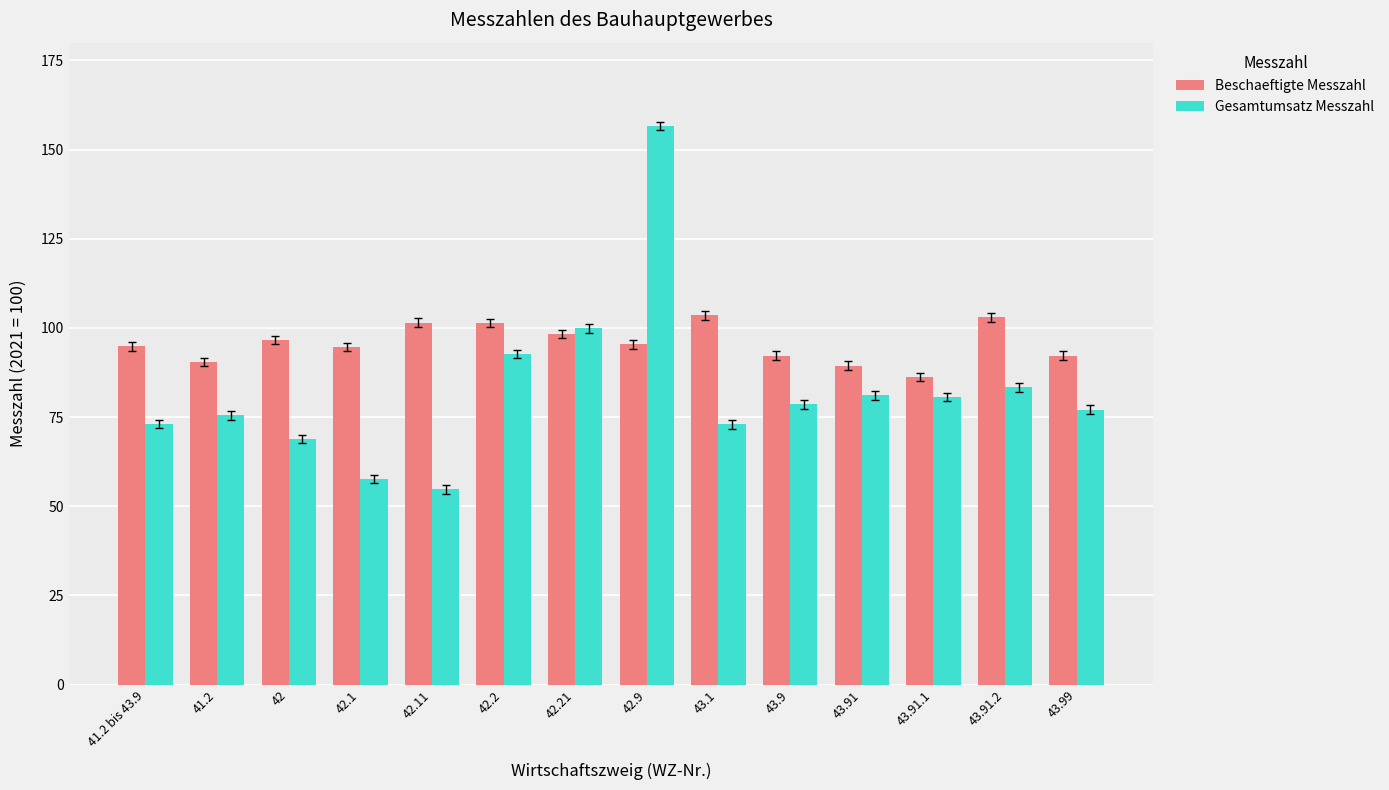

Rank the series by their maximum value, from lowest to highest.

Beschaeftigte Messzahl, Gesamtumsatz Messzahl